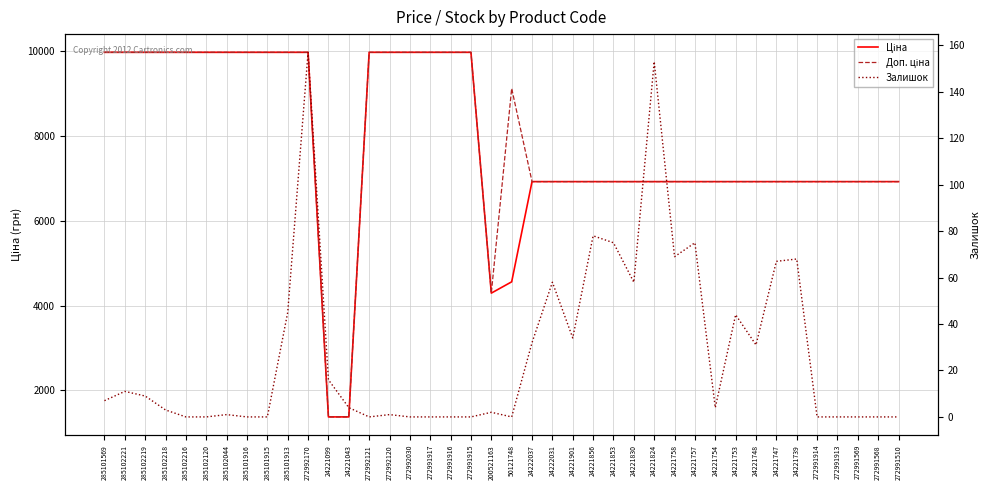

Which series has the largest total across all categories?

Доп. ціна